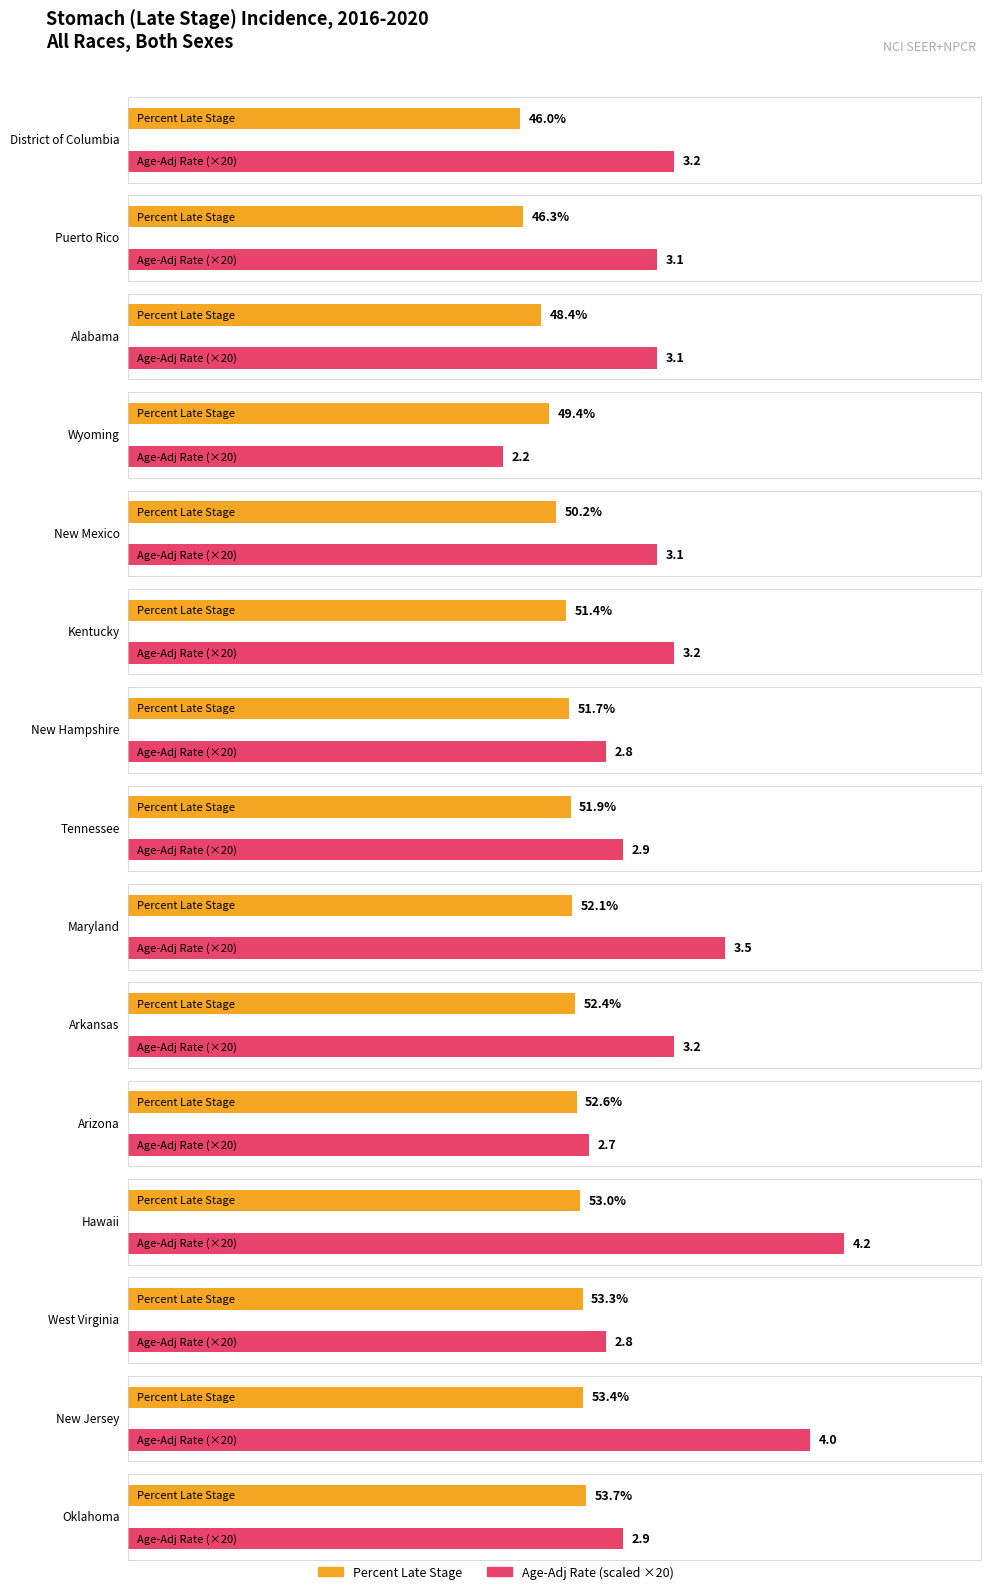

Which series has the largest total across all categories?

Avg Utilization (Percent Late Stage)